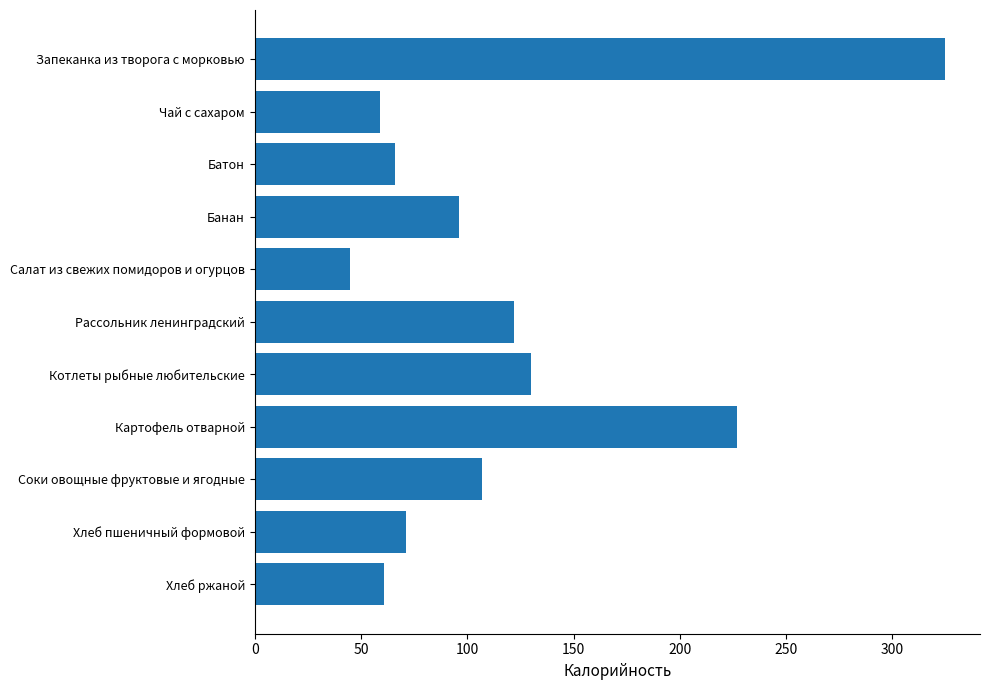

Which has a higher value, Банан or Запеканка из творога с морковью?

Запеканка из творога с морковью